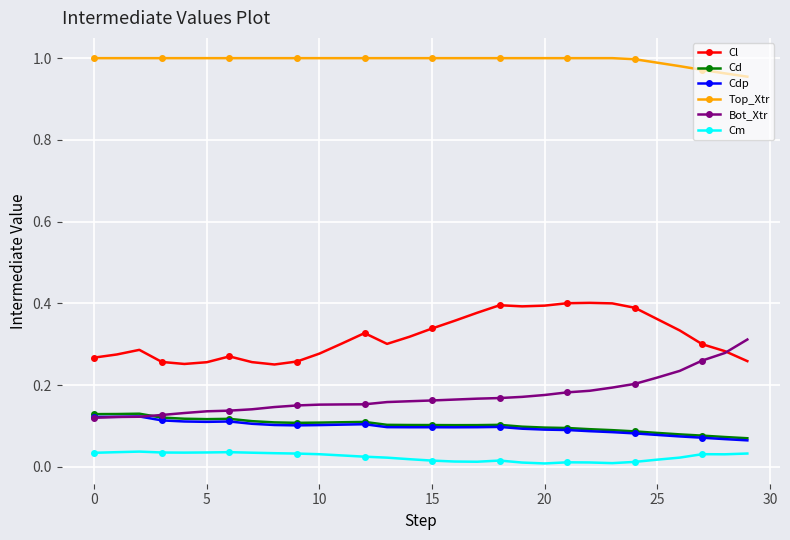

True or false: Cd has more than 0 points higher than both neighbors.

True